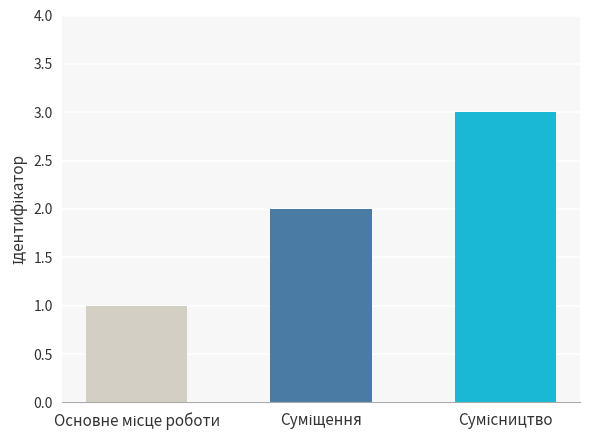

How many values are below 2?

1